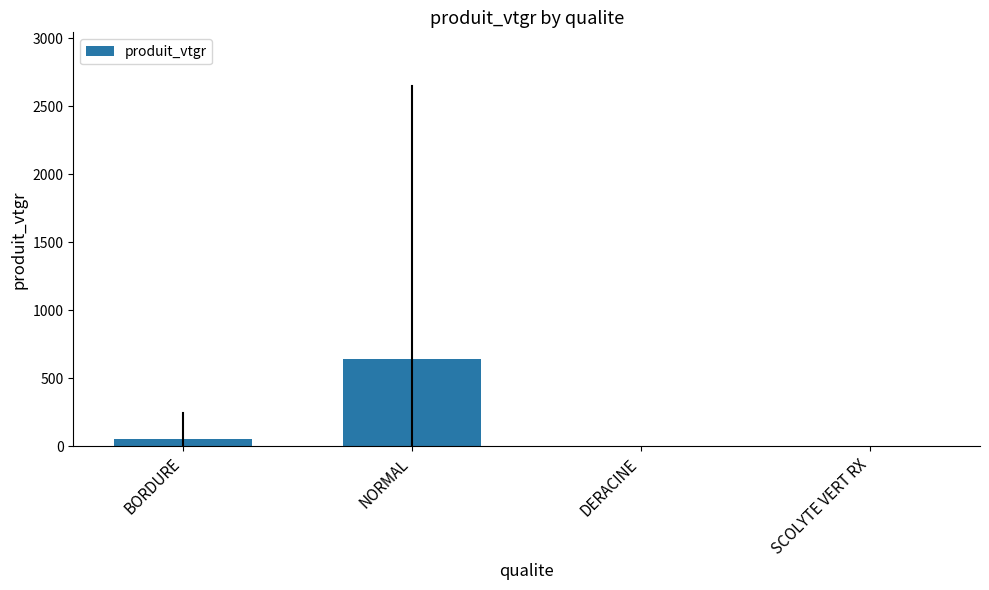

What is the greatest value displayed?

645.1